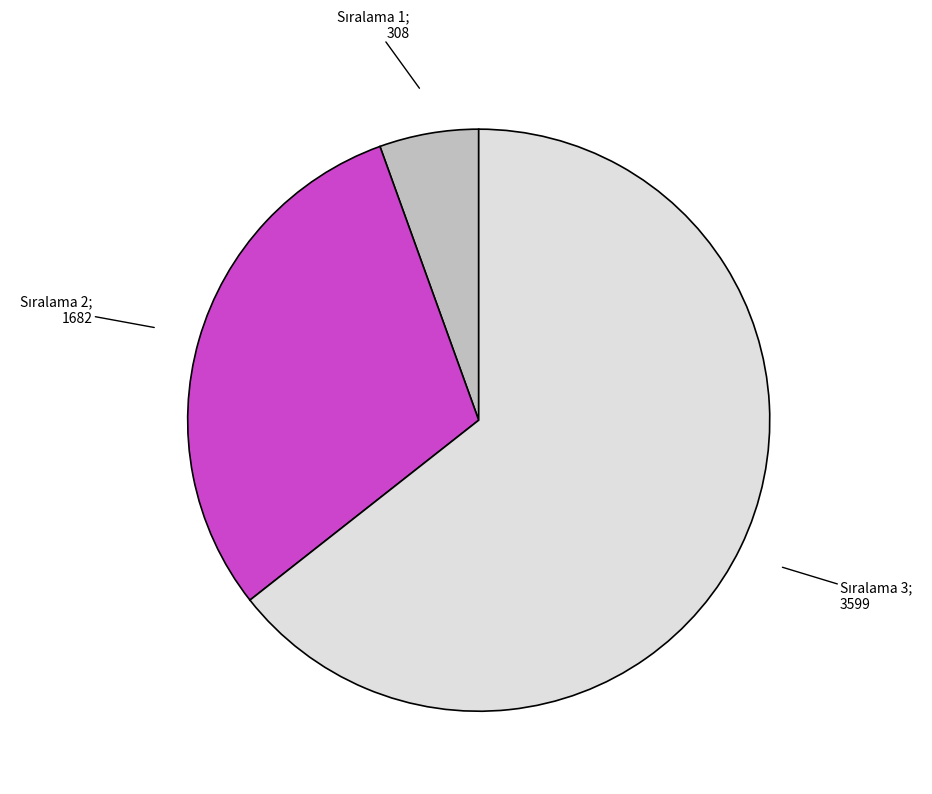

Does any single category account for the majority?

Yes